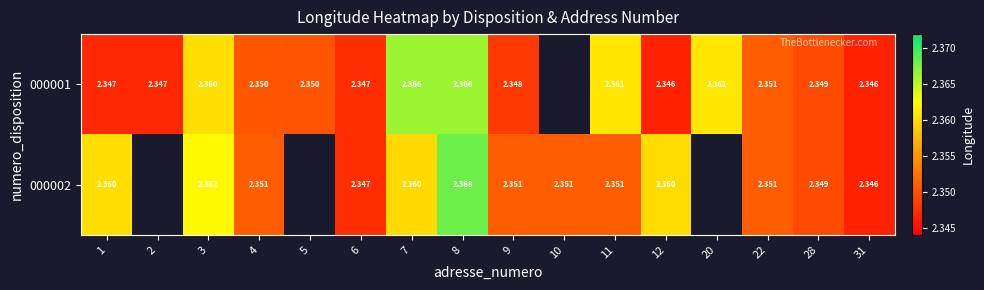

What is the minimum value shown in the chart?

2.3